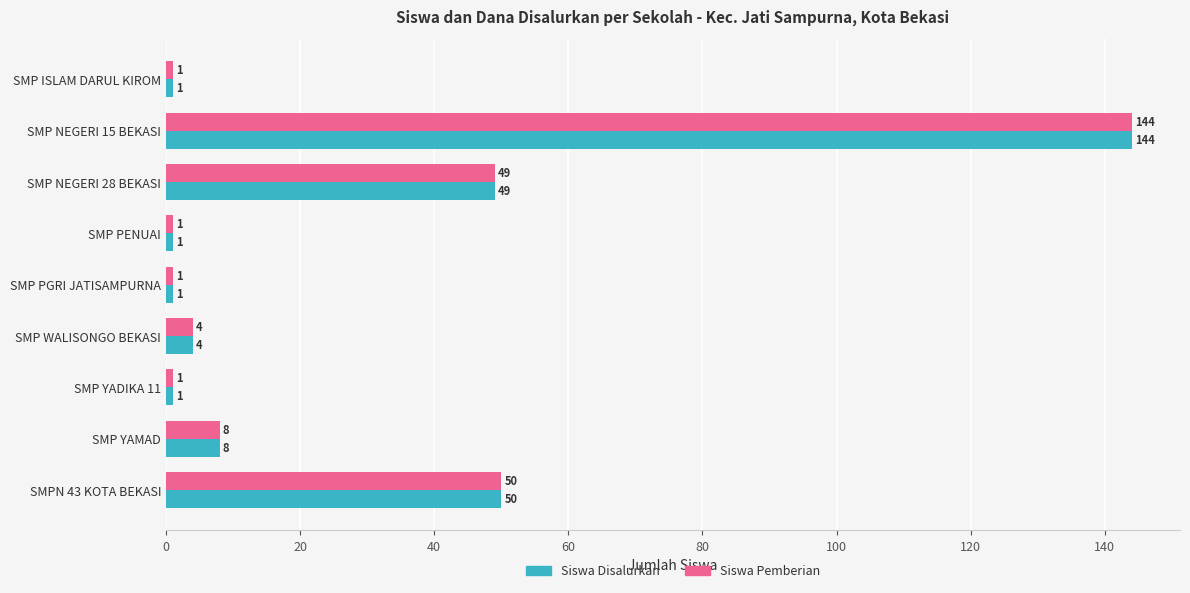

How many distinct data groups are displayed?

2